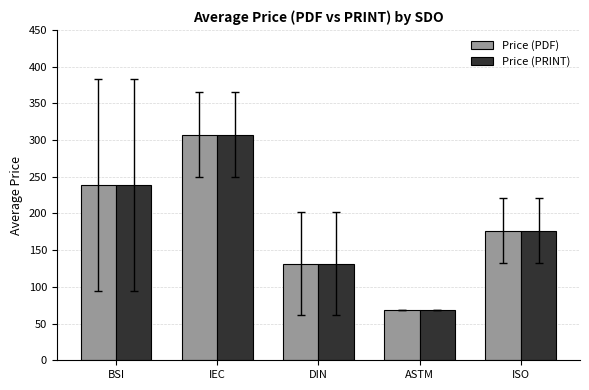

Read the Price (PRINT) value at BSI.

238.6